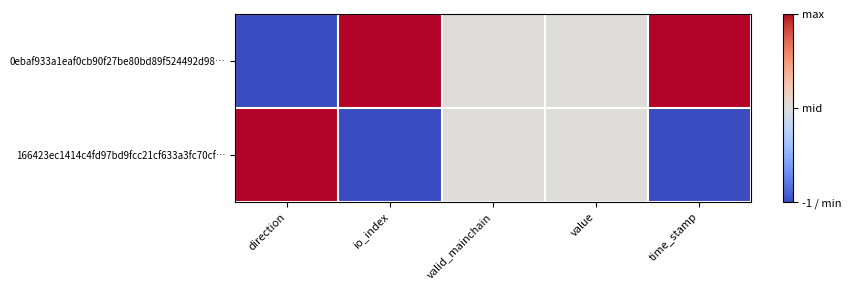

At valid_mainchain, list the series in order from largest to smallest.

0ebaf933a1eaf0cb90f27be80bd89f524492d98…, 166423ec1414c4fd97bd9fcc21cf633a3fc70cf…